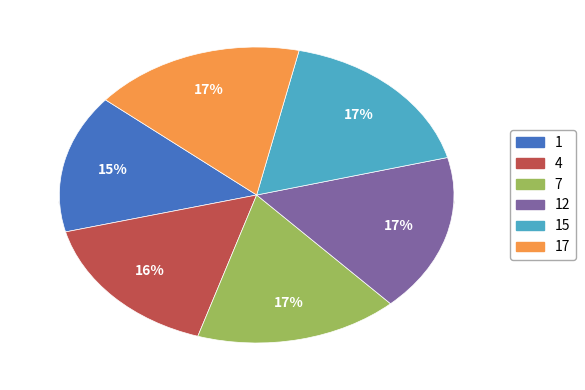

To the nearest percent, what is the difference between the largest and smallest slice percentages?

2%